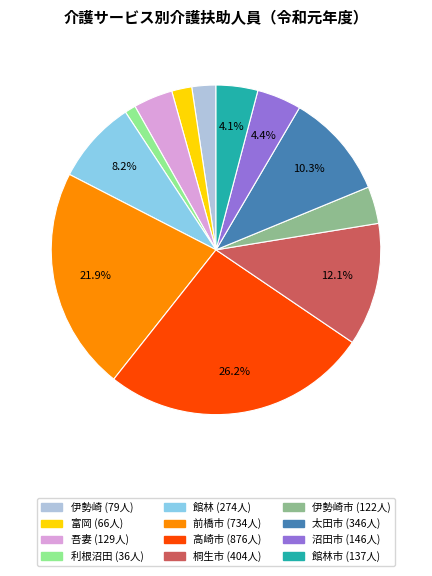

Is there a majority slice in this chart?

No